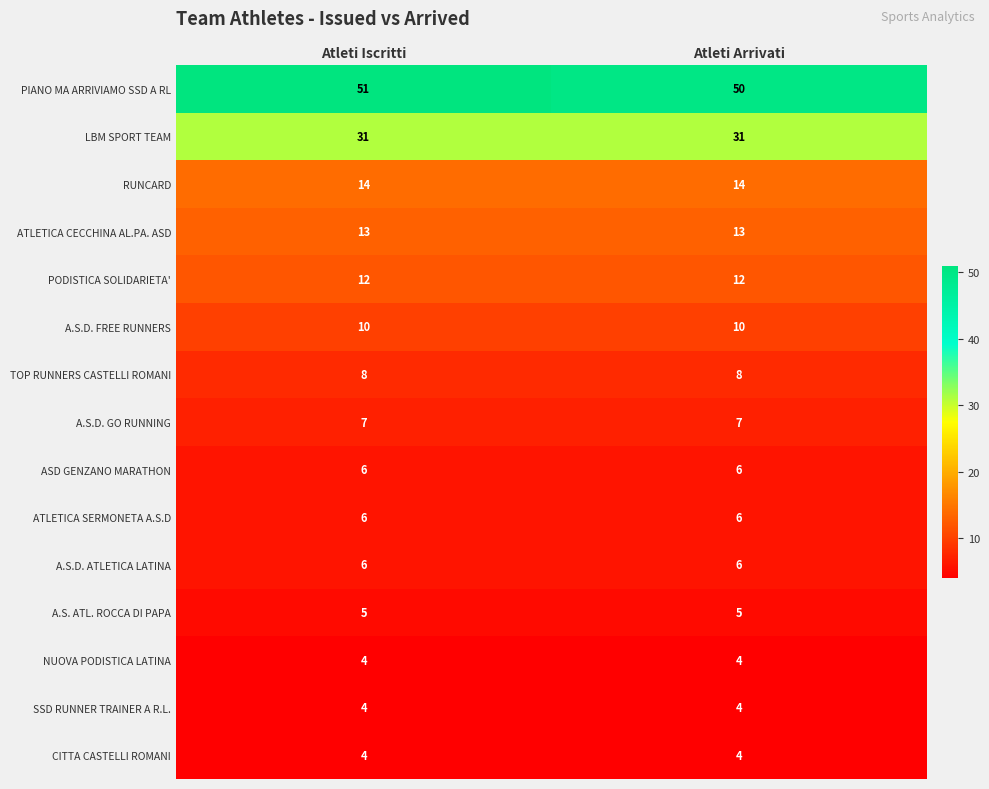

What is the difference between the highest and lowest values at Atleti Iscritti?

47